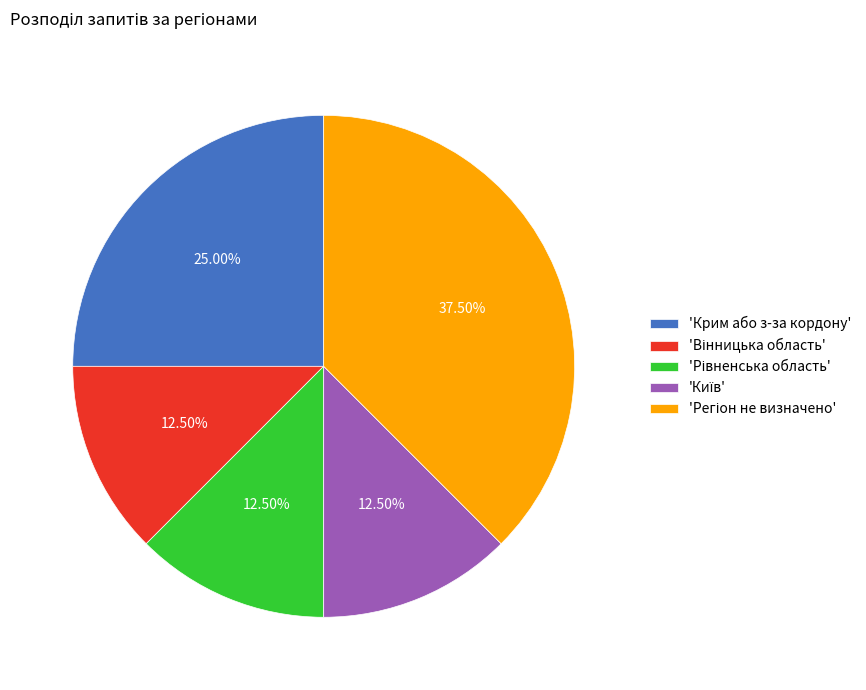

Does any single category account for the majority?

No